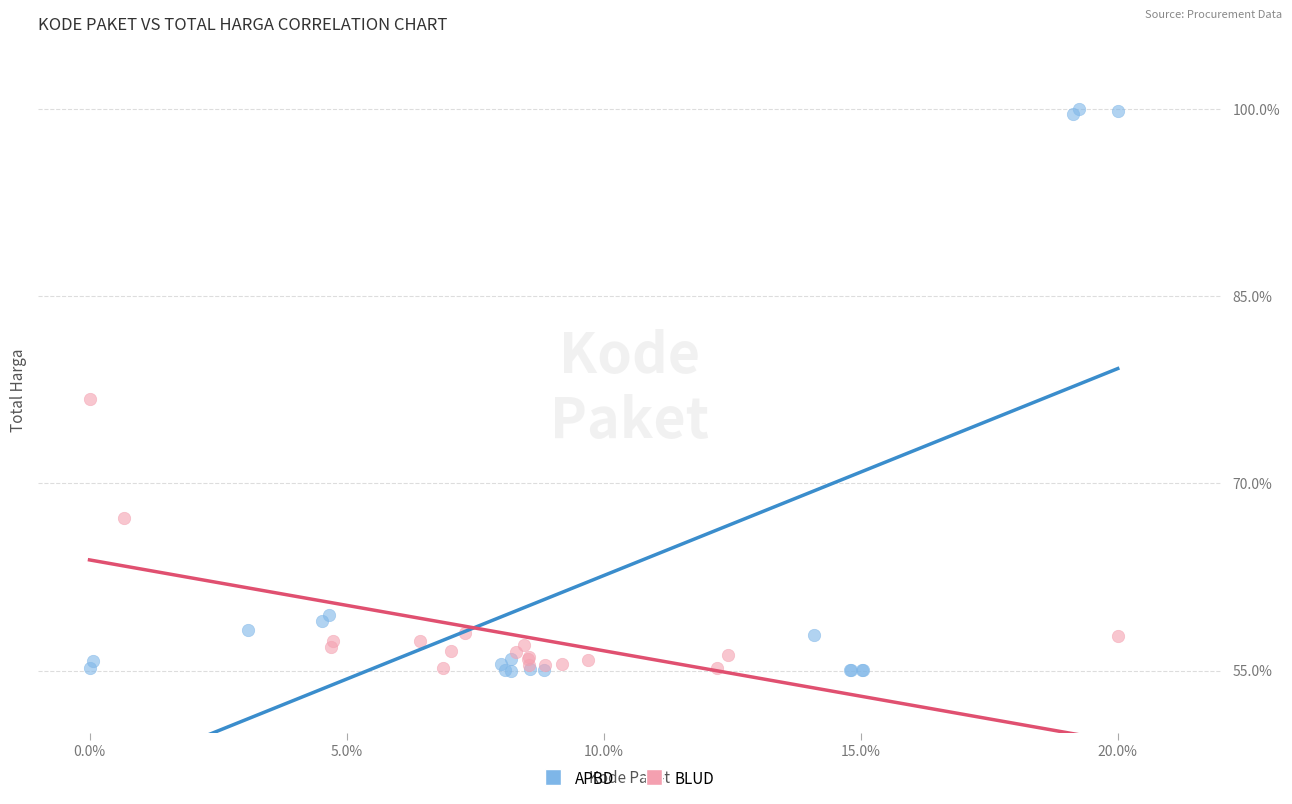

Which series contains the highest Y value?

APBD